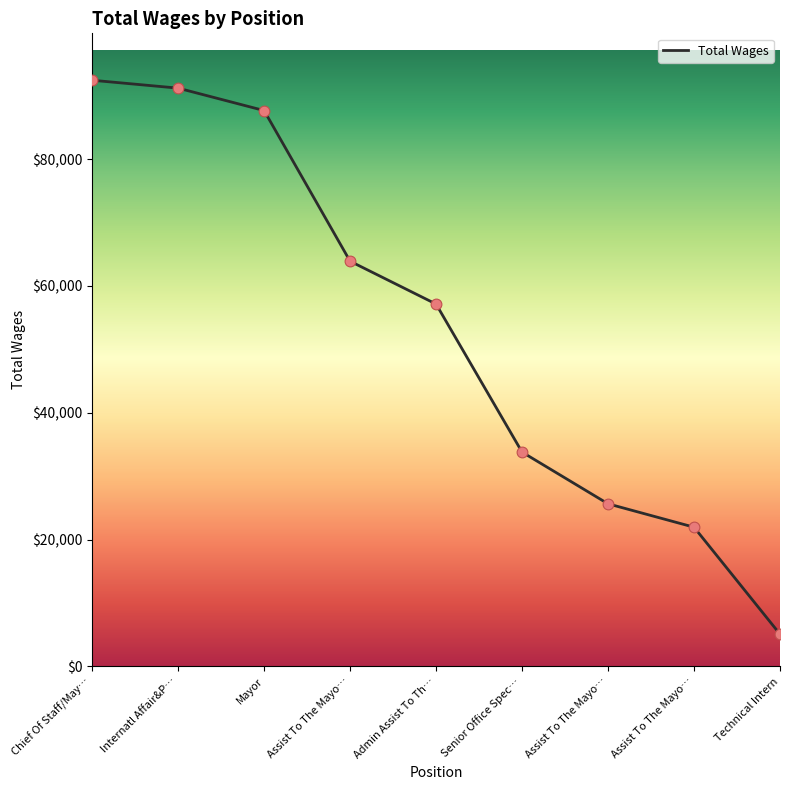

Between Assist To The Mayo… and Mayor, which is larger?

Mayor